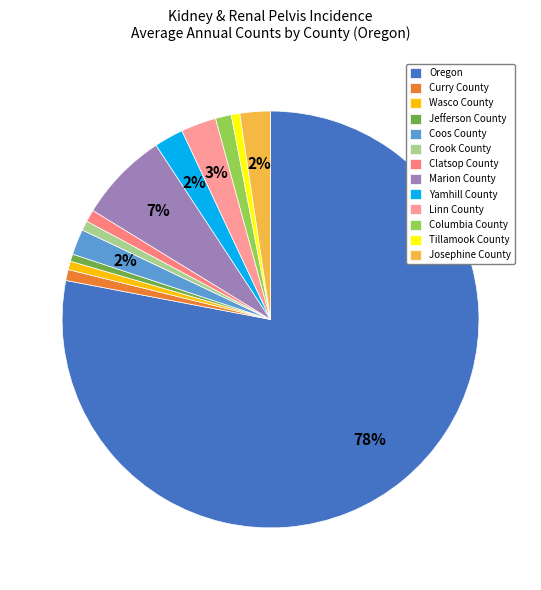

To the nearest percent, what is the average slice percentage?

8%